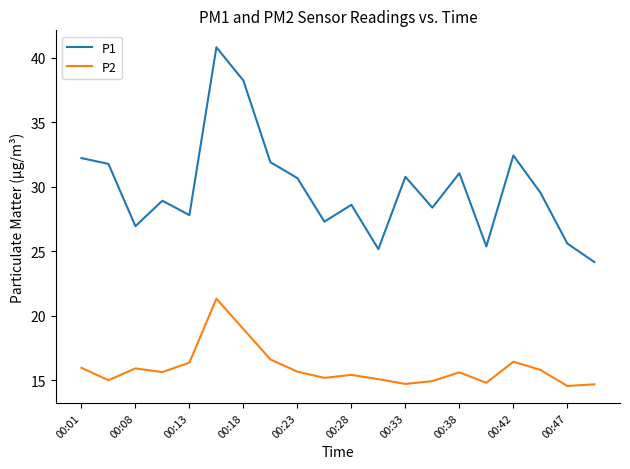

True or false: P2 and P1 intersect in this chart.

False